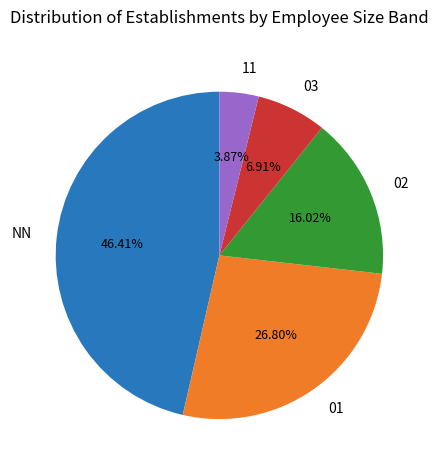

Does 02 account for over 50% of the chart?

No